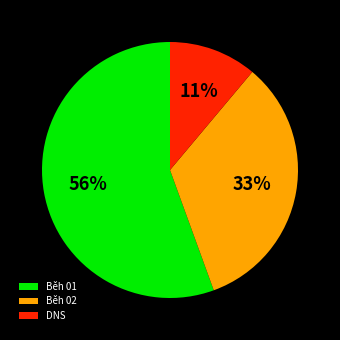

To the nearest percent, what is the combined percentage of Běh 01 and Běh 02?

89%